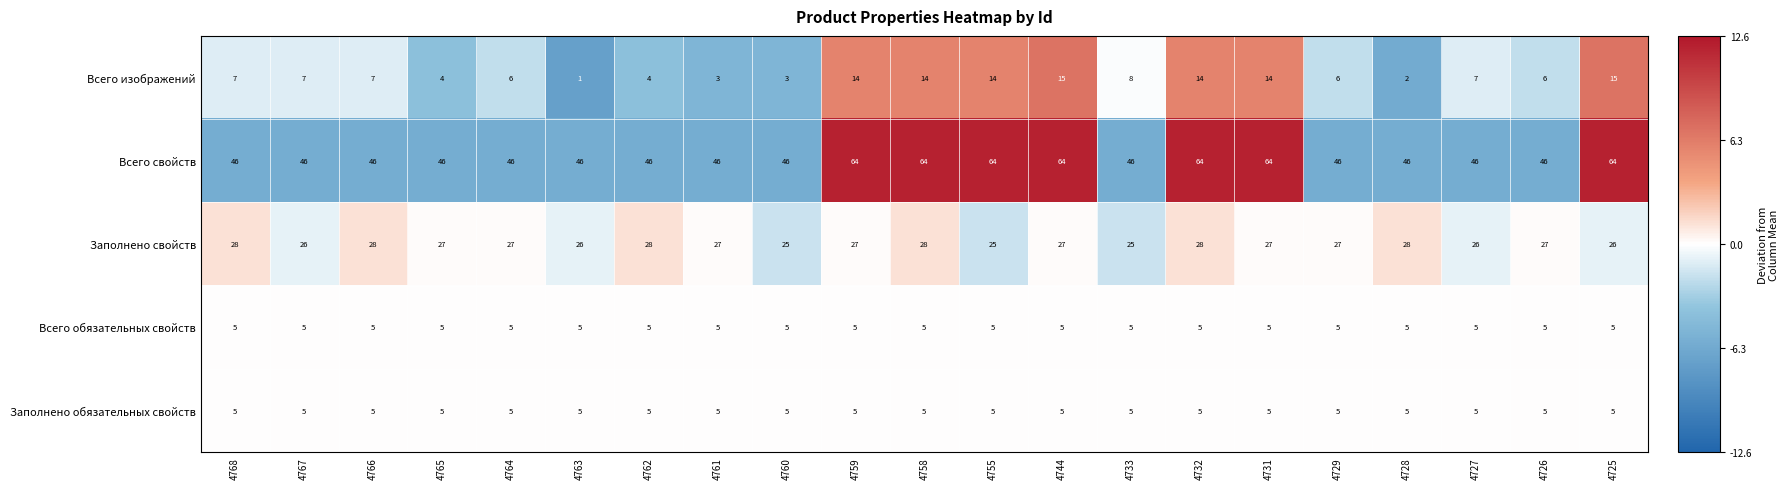

True or false: Заполнено свойств has a value of 27 at 4729.

True